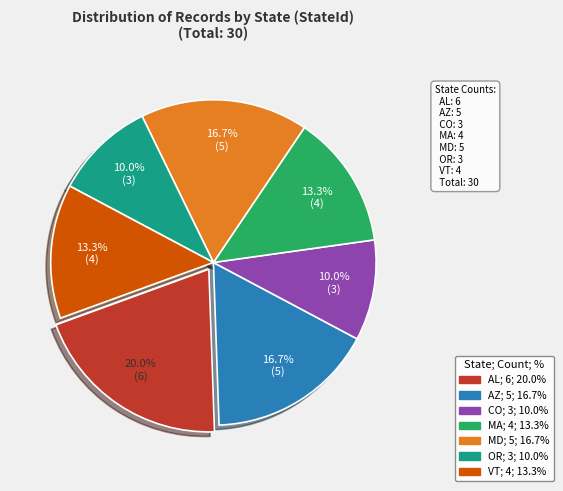

Is there a majority slice in this chart?

No